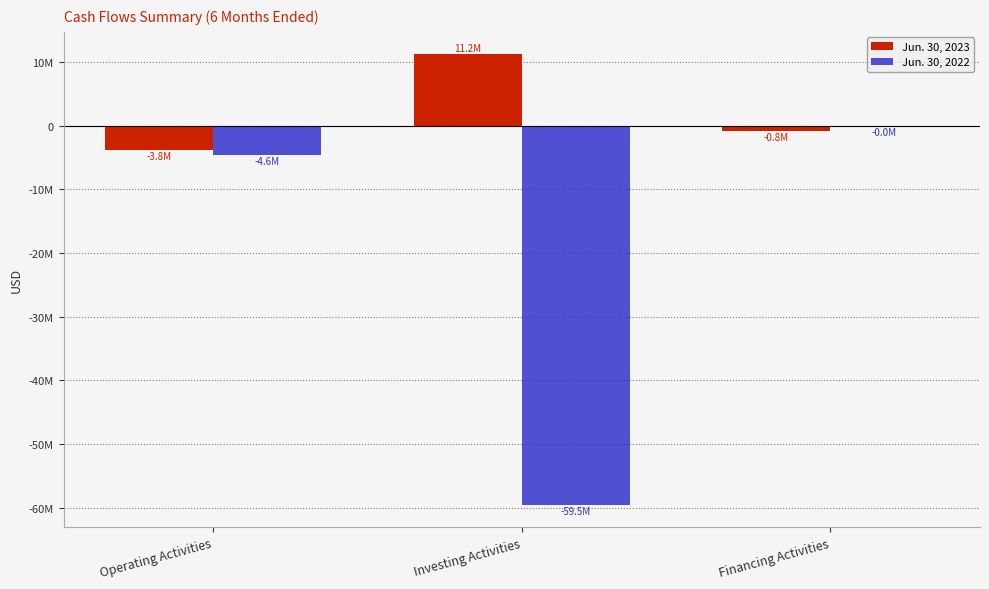

Which series has the largest total across all categories?

Jun. 30, 2023